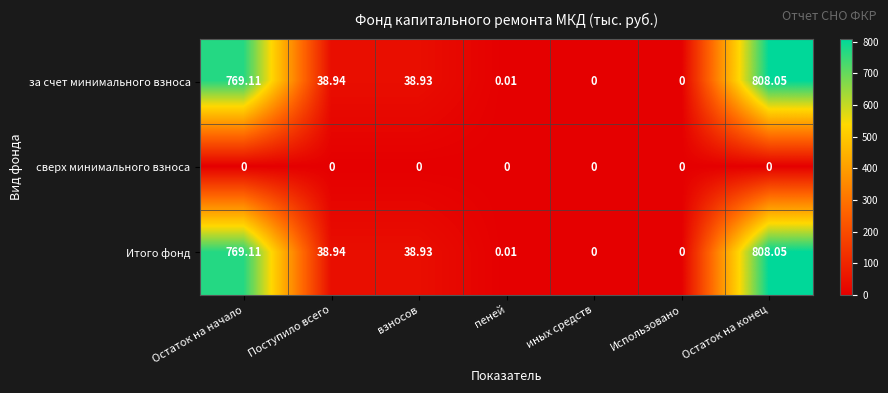

Which category has the highest value across all series?

Остаток на конец